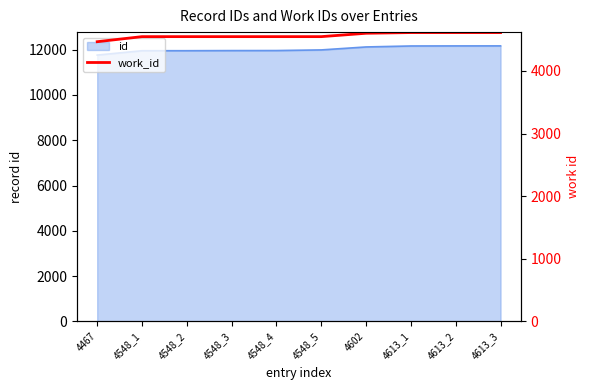

True or false: there are more than 1 points higher than both neighbors.

False